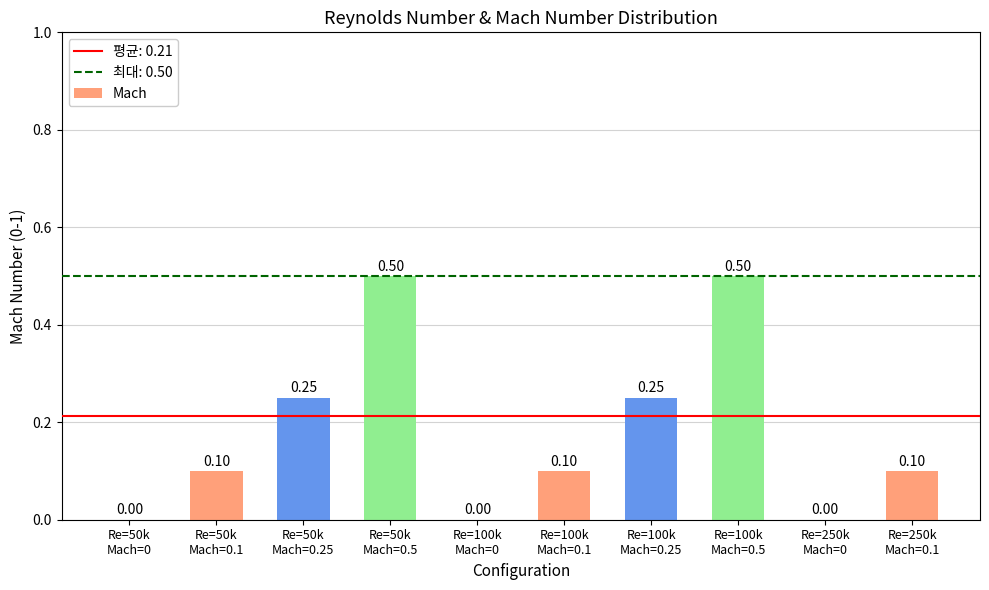

What position from the right is Re=250k
Mach=0.1?

1